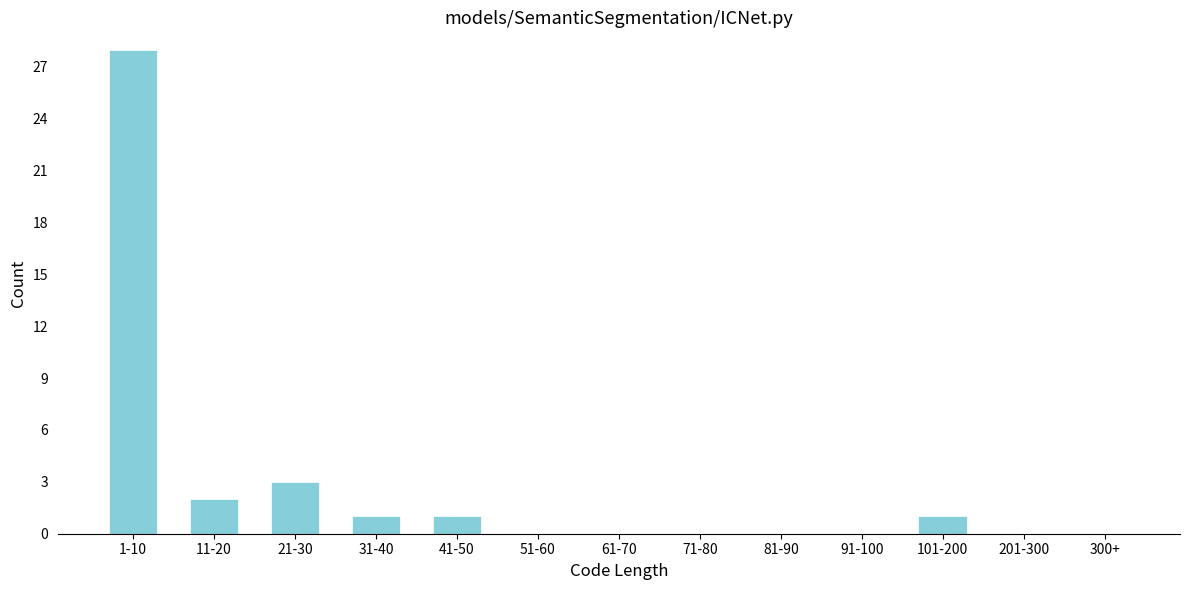

Reading left to right, list all the values displayed in this chart.

1-10=28	11-20=2	21-30=3	31-40=1	41-50=1	51-60=0	61-70=0	71-80=0	81-90=0	91-100=0	101-200=1	201-300=0	300+=0